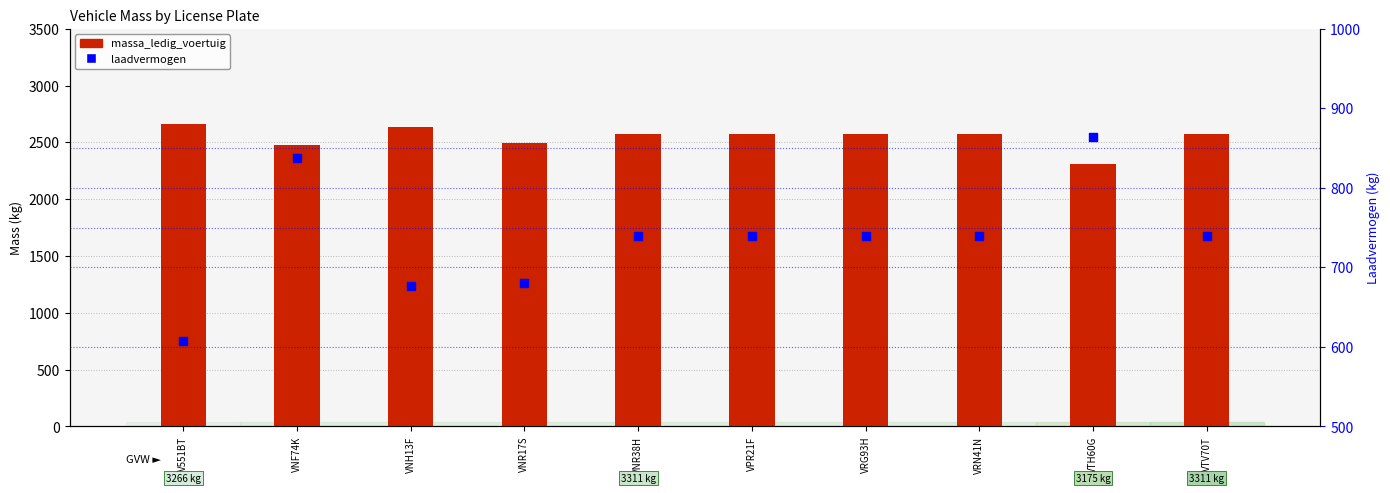

At how many categories does at least one series exceed 844?

10